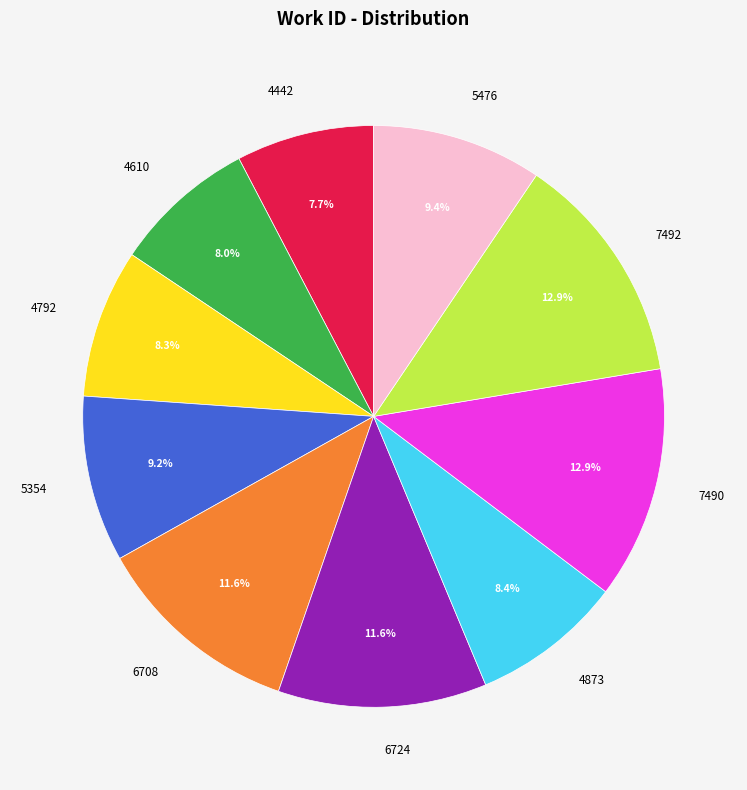

How many slices are in this pie chart?

10